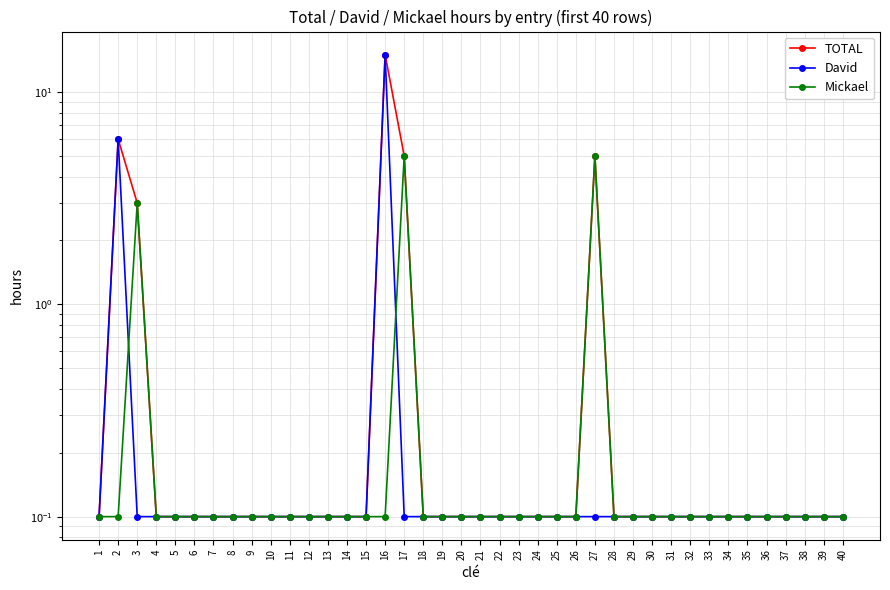

How many distinct data groups are displayed?

3